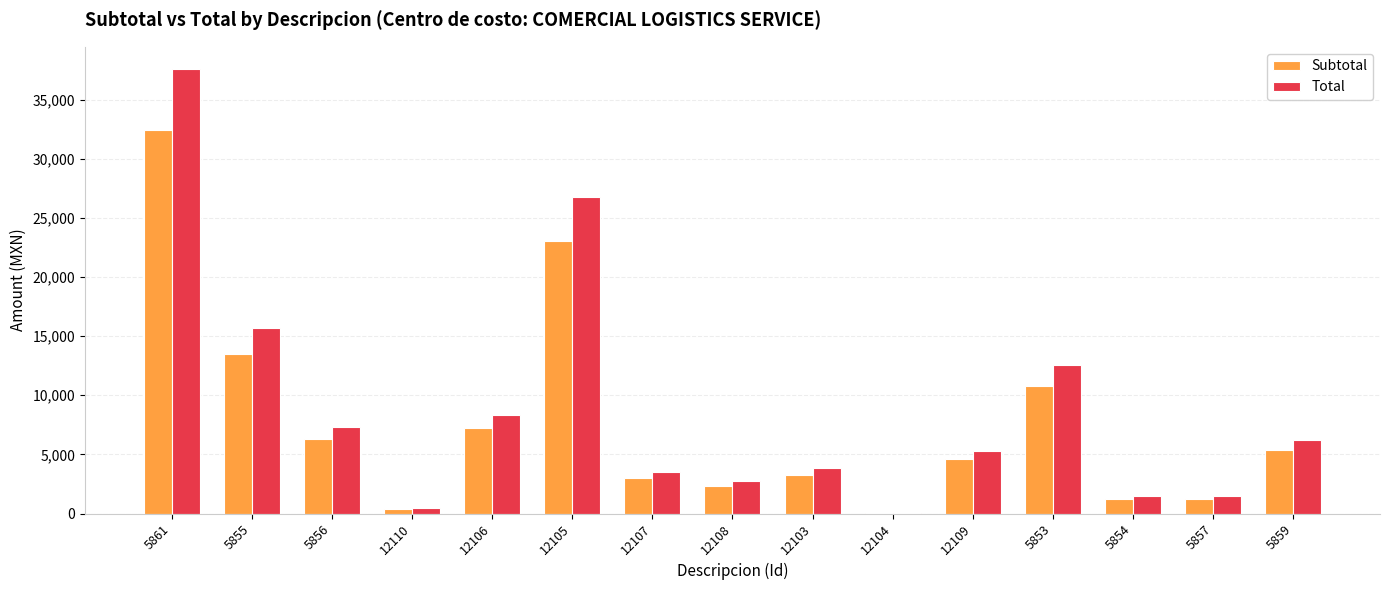

What is the total value across all series at 5856?

13608.4